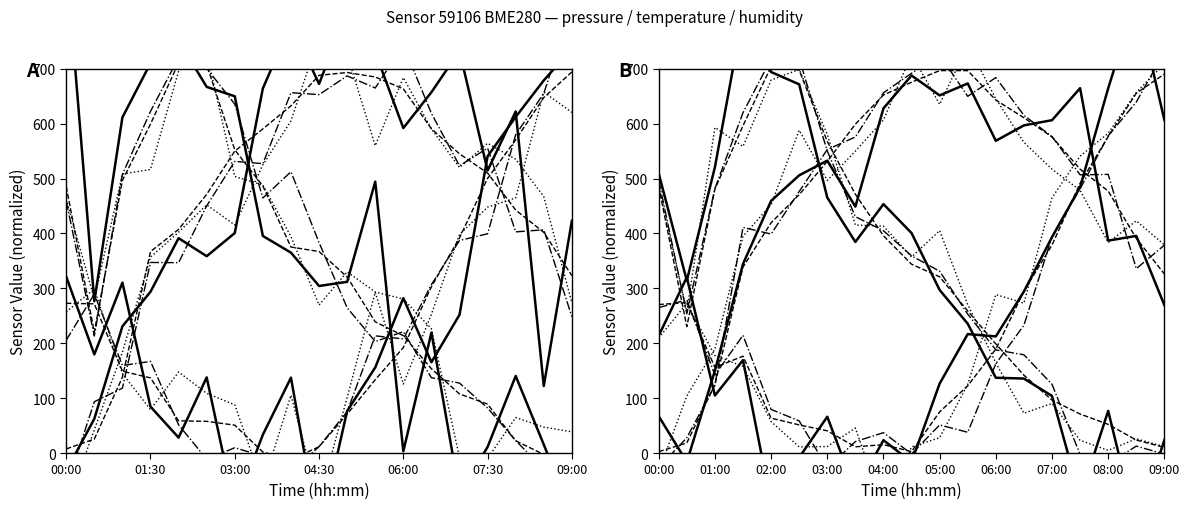

Which has a higher value, 04:30 or 05:30?

05:30